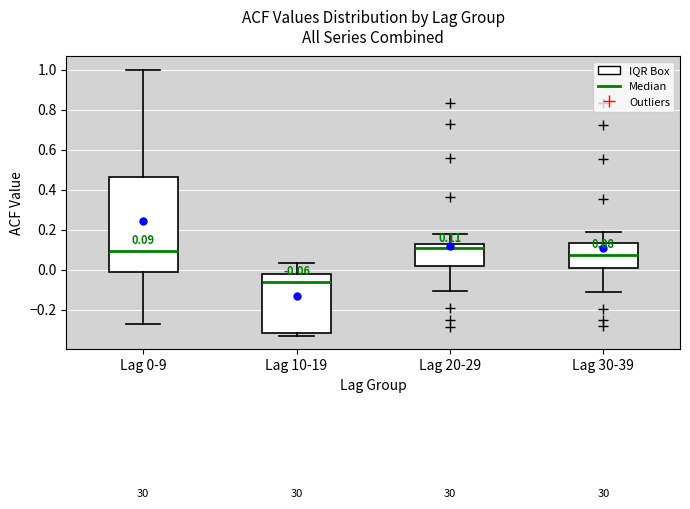

Which box has the lowest median line?

Lag 10-19